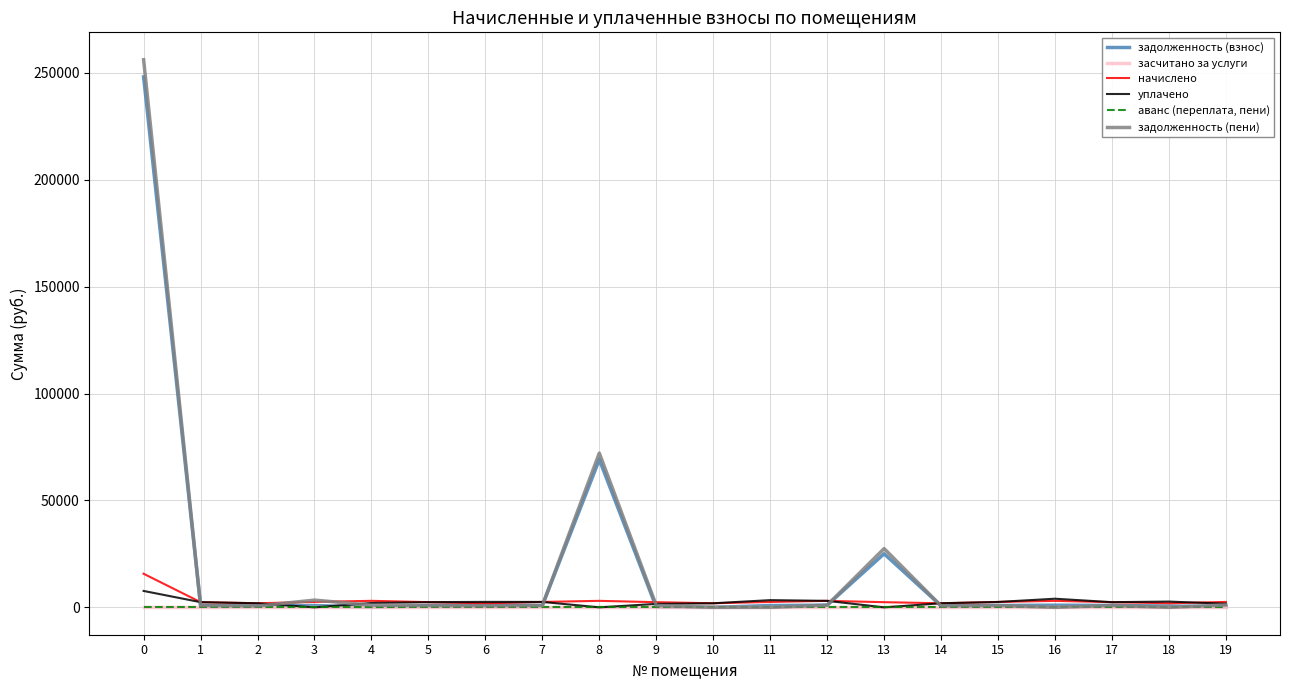

Is this an area chart (filled region under the line)?

No